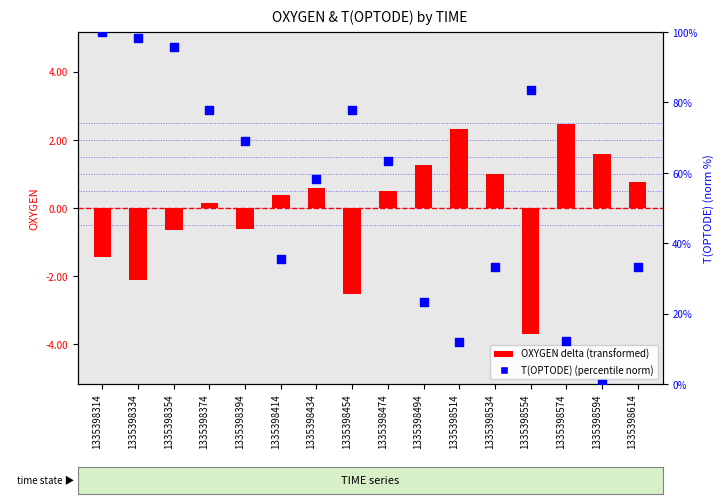

Which series contains the highest Y value?

T(OPTODE) (norm)